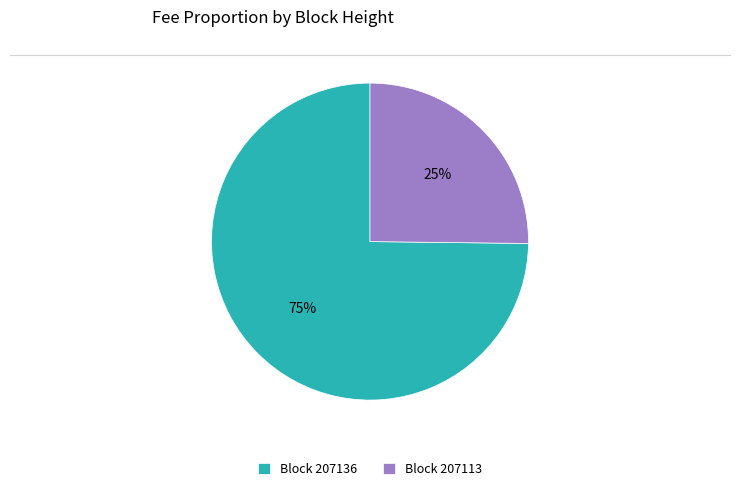

To the nearest percent, what is the difference between the largest and smallest slice percentages?

50%